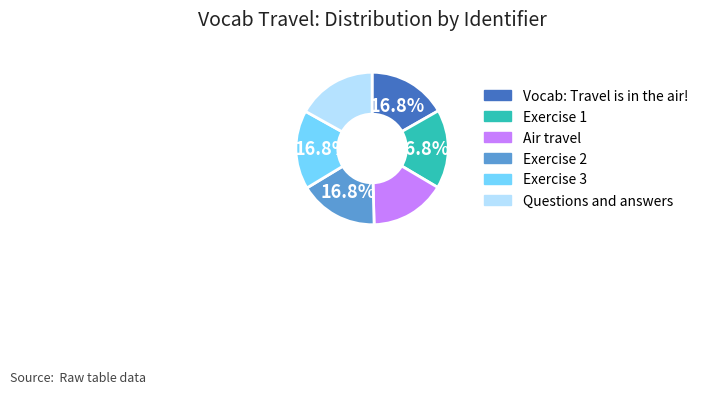

Is there a majority slice in this chart?

No